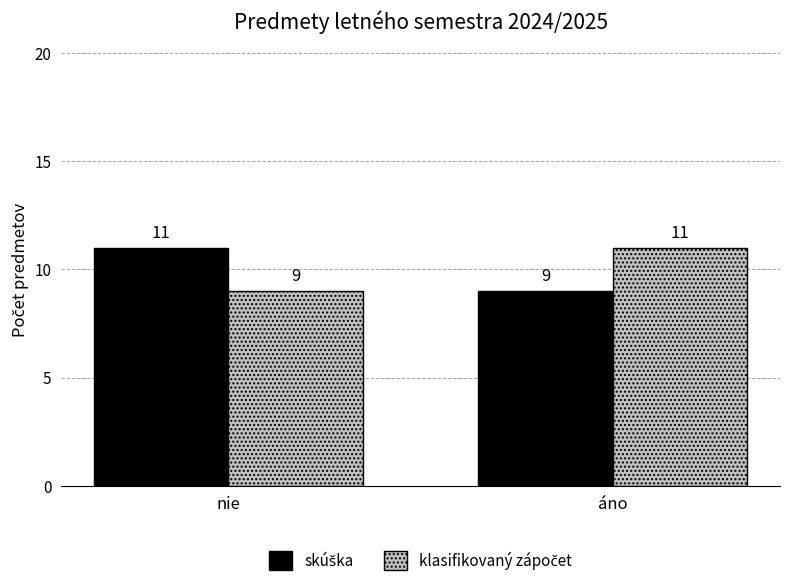

What is the minimum value shown in the chart?

9